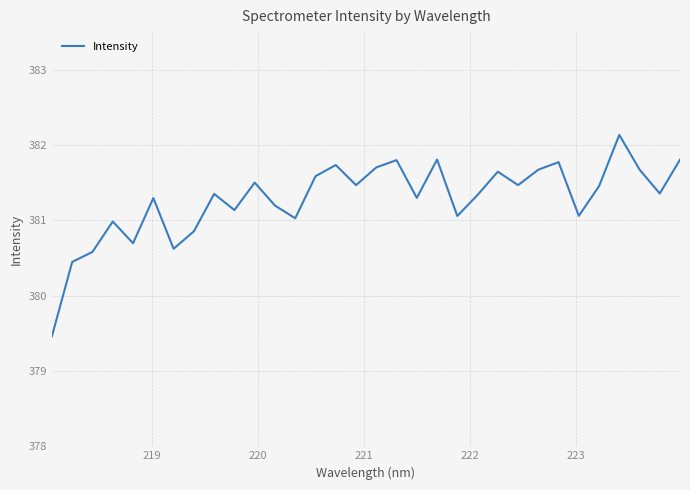

What is the difference between the maximum and minimum values?

2.7